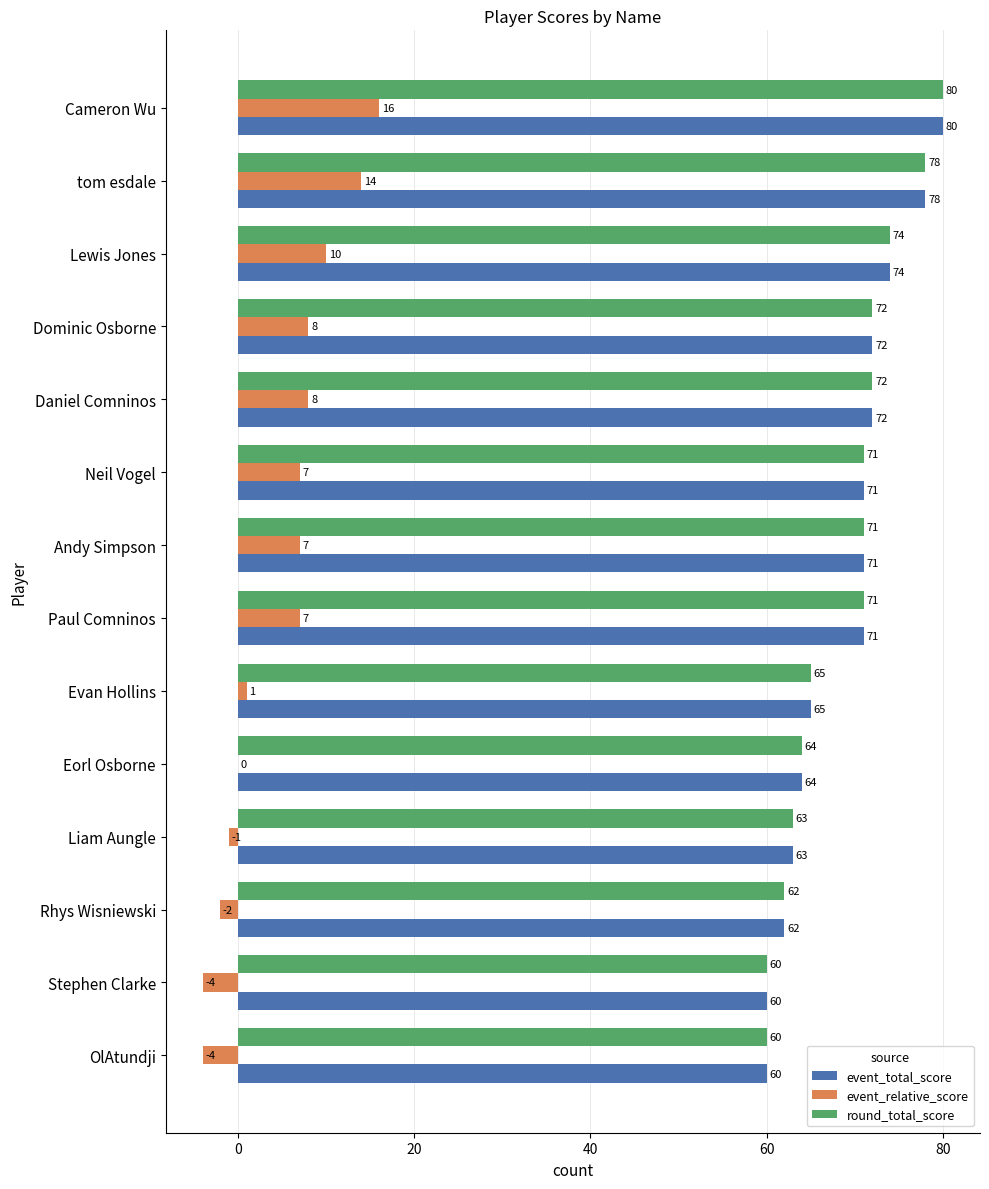

What is the sum of all round_total_score values?

963